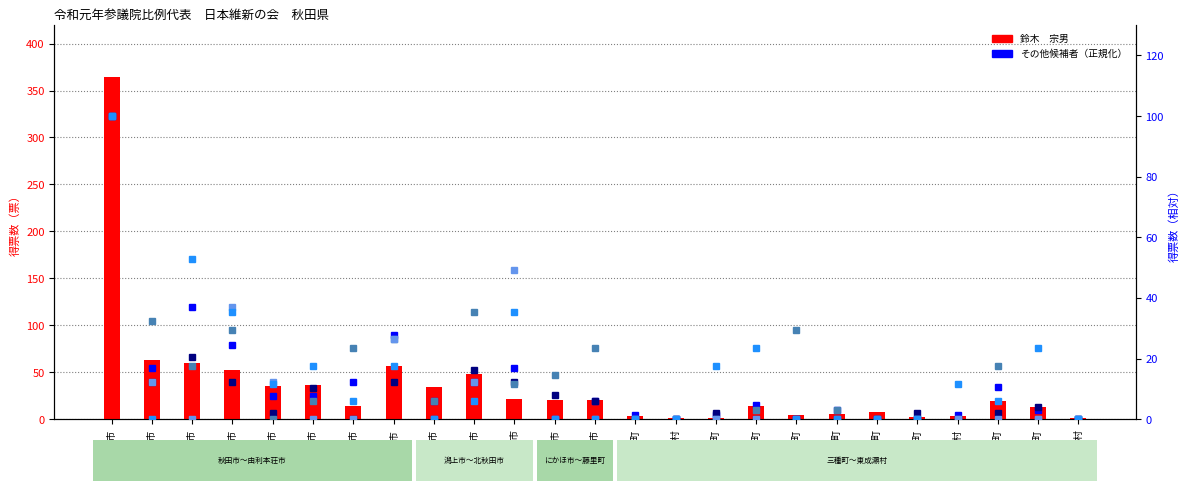

Rank the categories by 藤巻　健史 value from highest to lowest.

秋田市, 横手市, 大仙市, 能代市, 大館市, 由利本荘市, 北秋田市, 湯沢市, にかほ市, 仙北市, 羽後町, 男鹿市, 藤里町, 井川町, 美郷町, 鹿角市, 潟上市, 小坂町, 上小阿仁村, 三種町, 八峰町, 五城目町, 八郎潟町, 大潟村, 東成瀬村